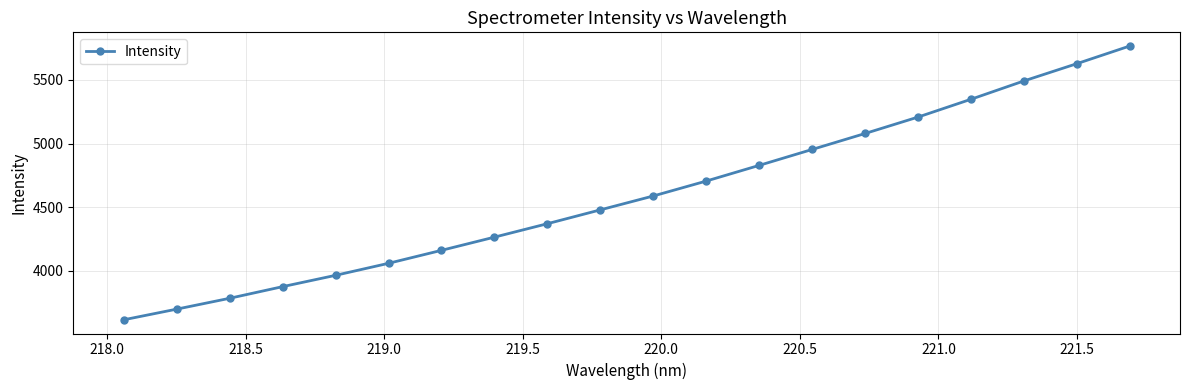

What is the average value?

4592.8